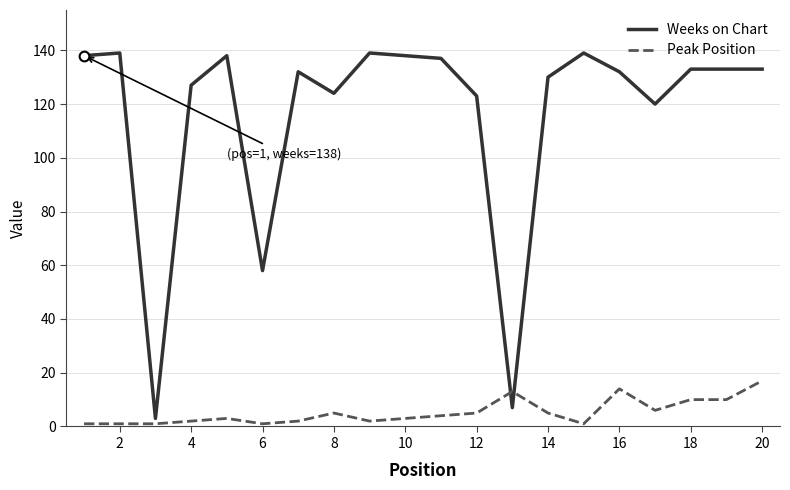

True or false: Weeks on Chart and Peak Position cross at least once.

True